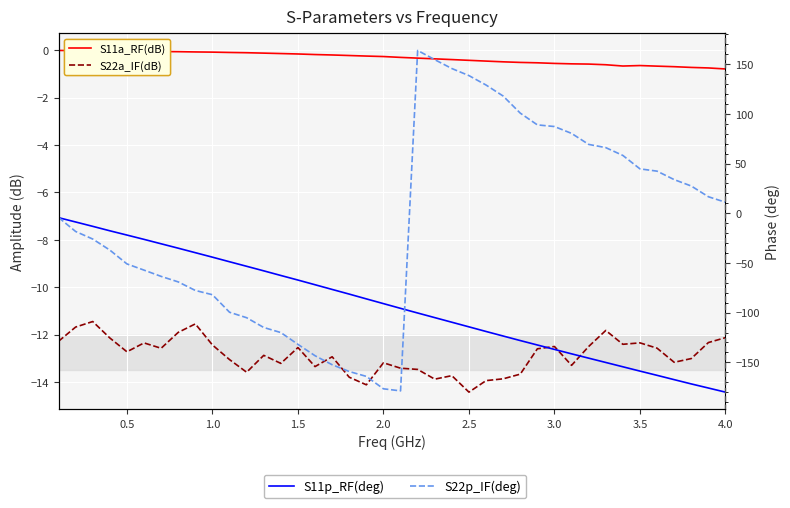

What is the average value of the S22a_IF(dB) series?

-12.9